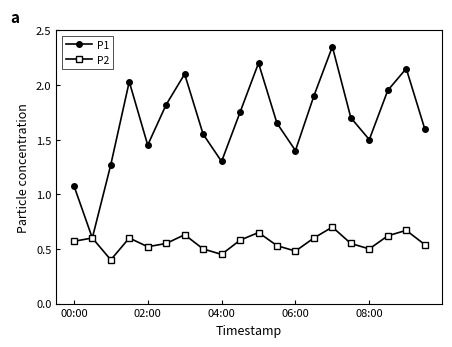

Rank the series by their average value, from lowest to highest.

P2, P1